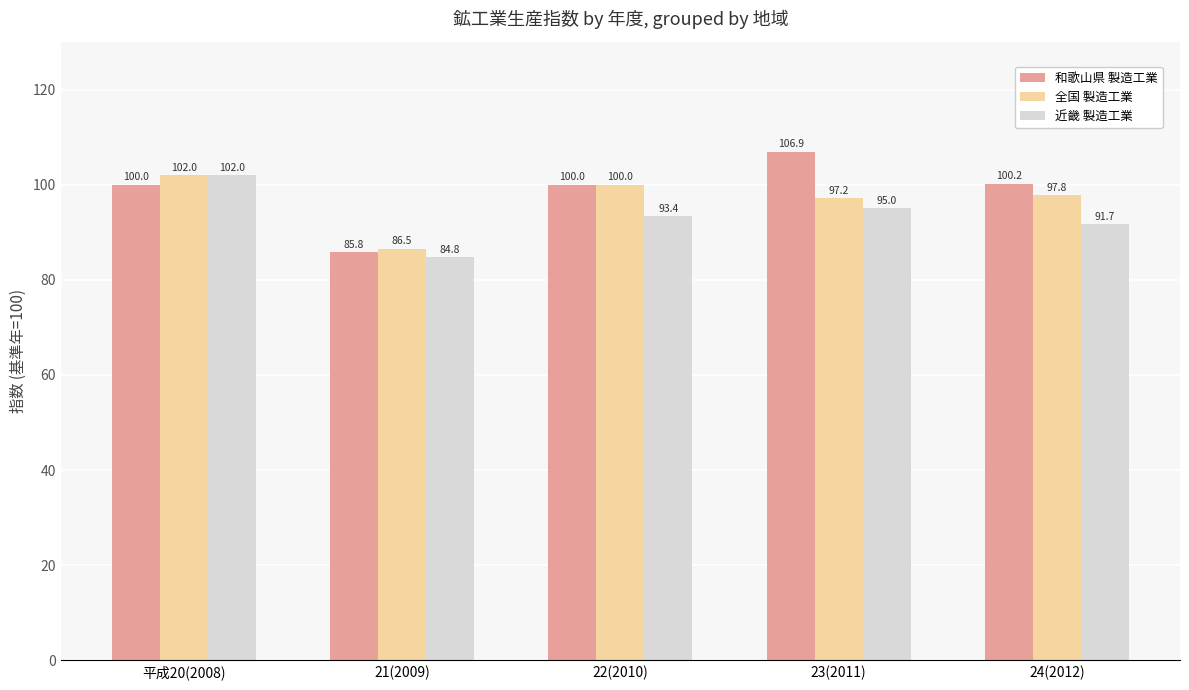

At which category does the chart reach its peak across all series?

23(2011)